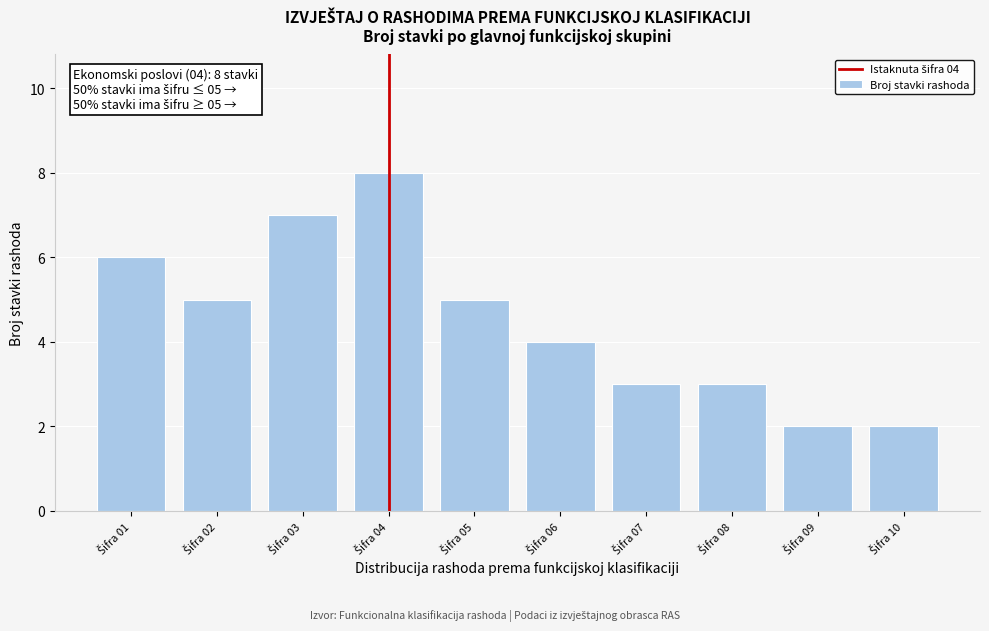

Reading left to right, transcribe all the data shown in this chart.

6	5	7	8	5	4	3	3	2	2